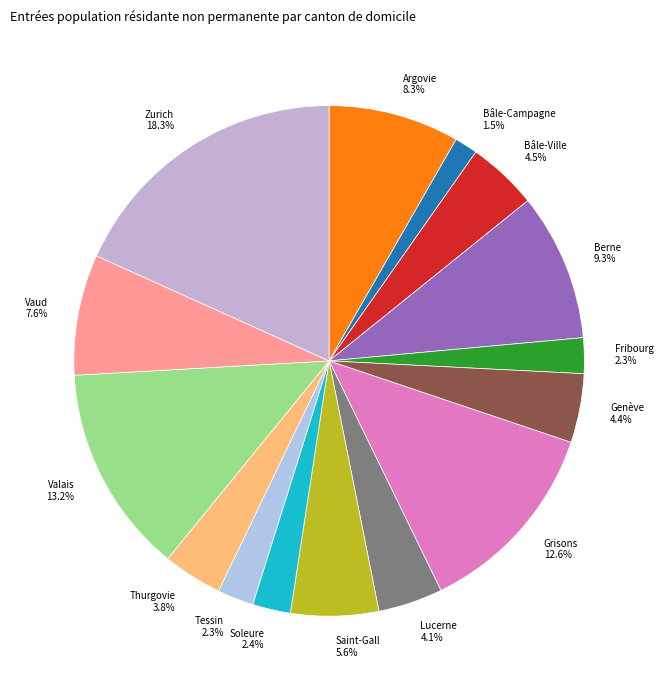

Is there any slice that represents more than half of the pie?

No